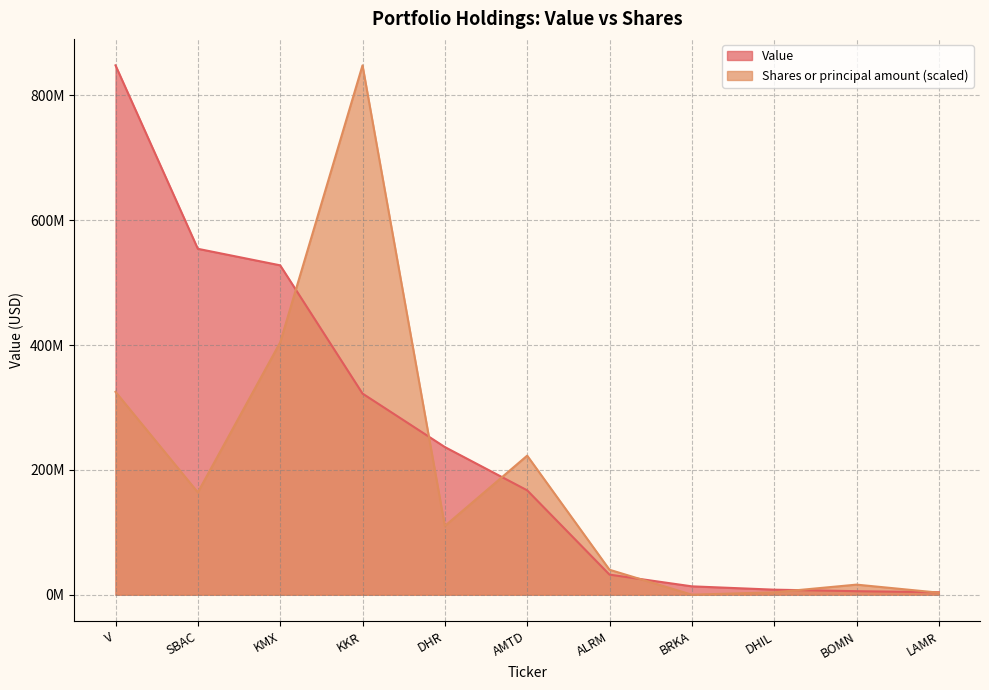

What value does the Shares or principal amount series have at KKR?

848186000.0